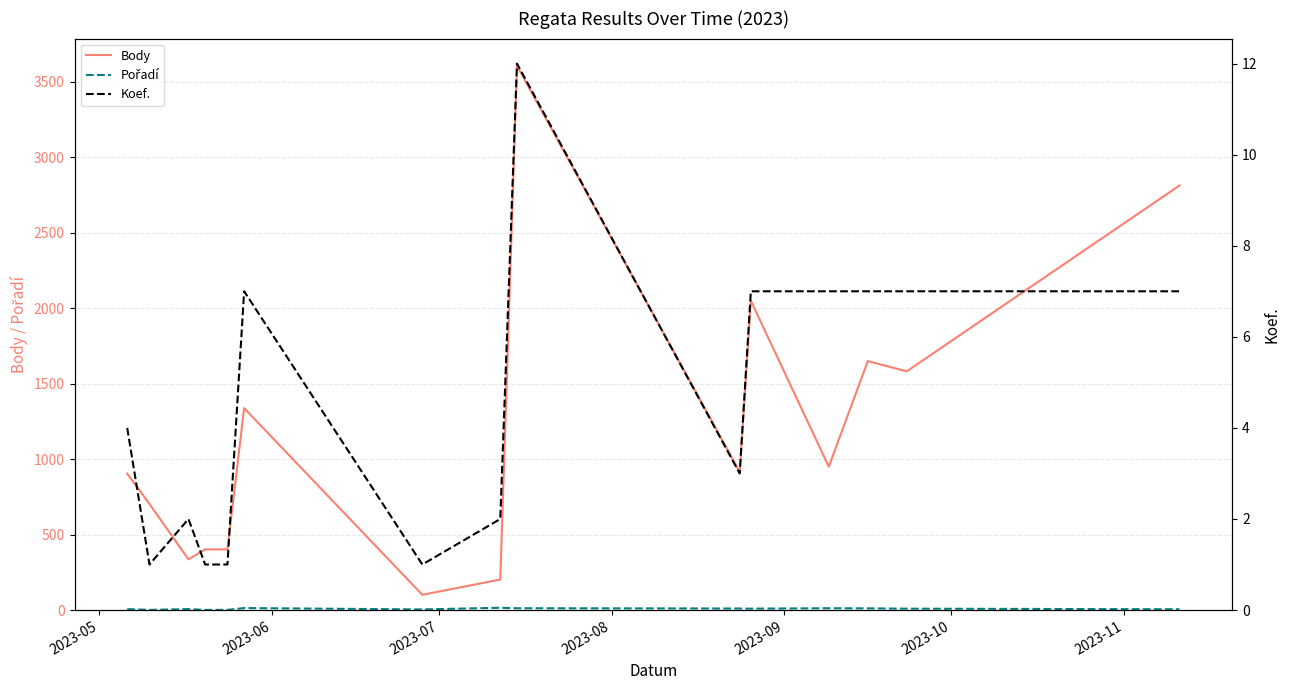

Does the chart have visible grid lines?

Yes